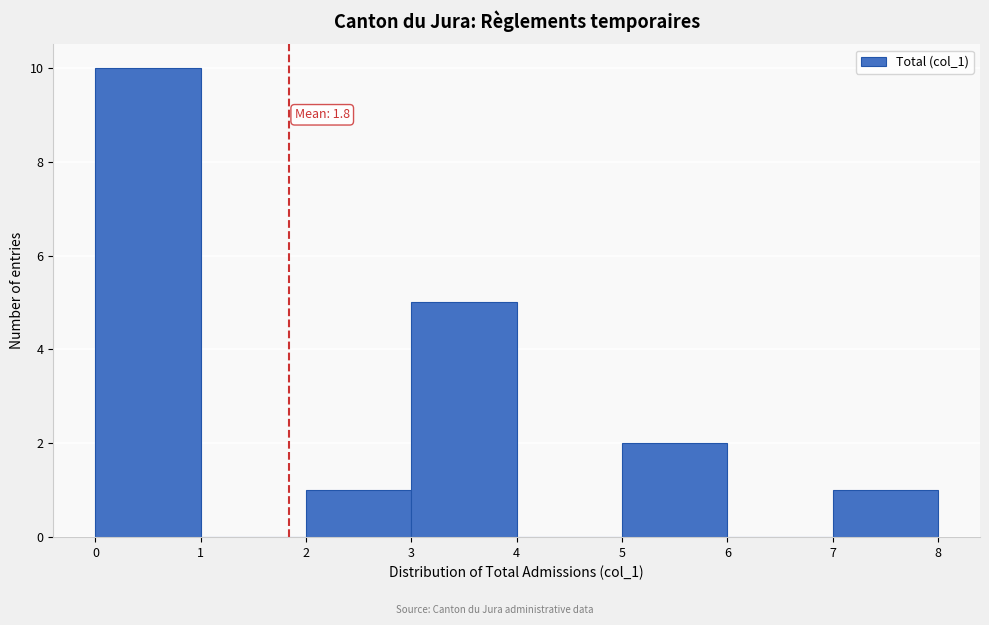

Over which range of the x-axis is the bar tallest?

0 to 1